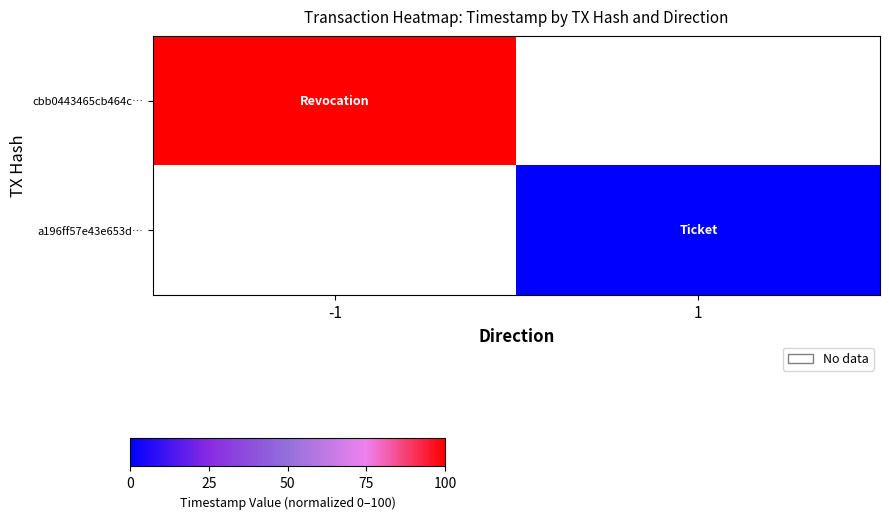

At 1, list the series in order from largest to smallest.

cbb0443465cb464c…, a196ff57e43e653d…